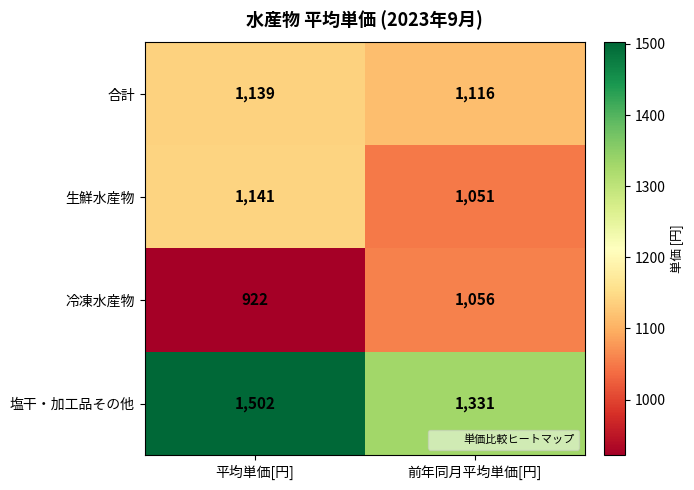

The value of 塩干・加工品その他 at 前年同月平均単価[円] is 1331. True or false?

True